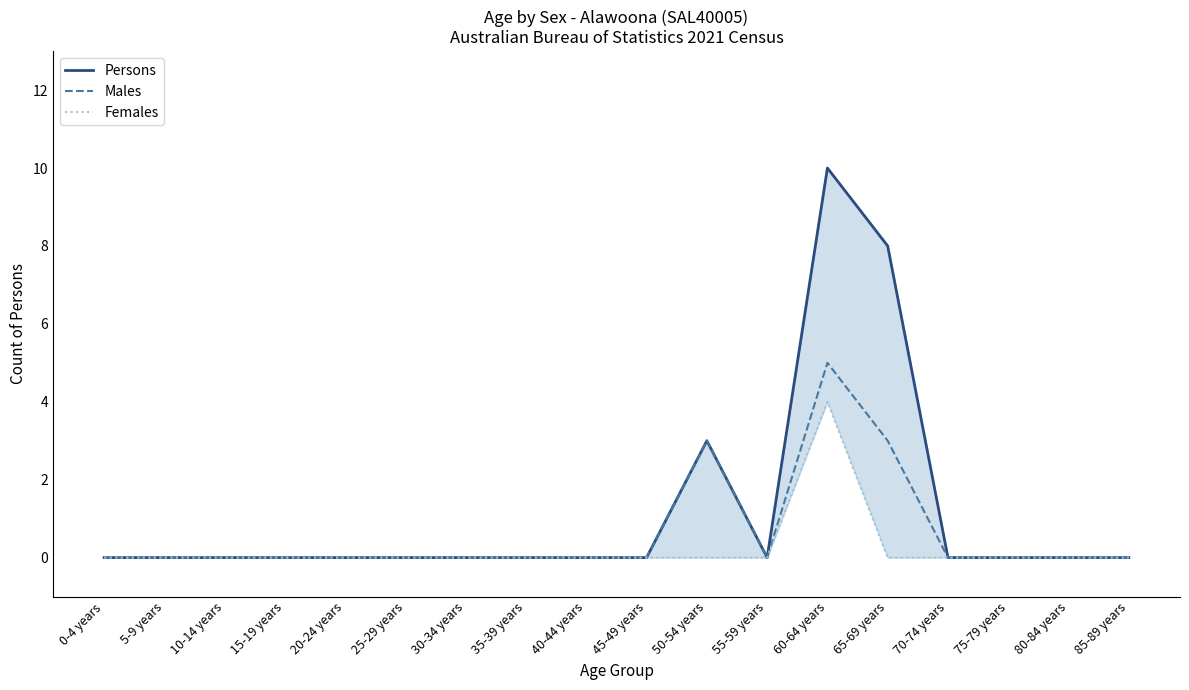

What is the label of the 11th point from the right?

35-39 years